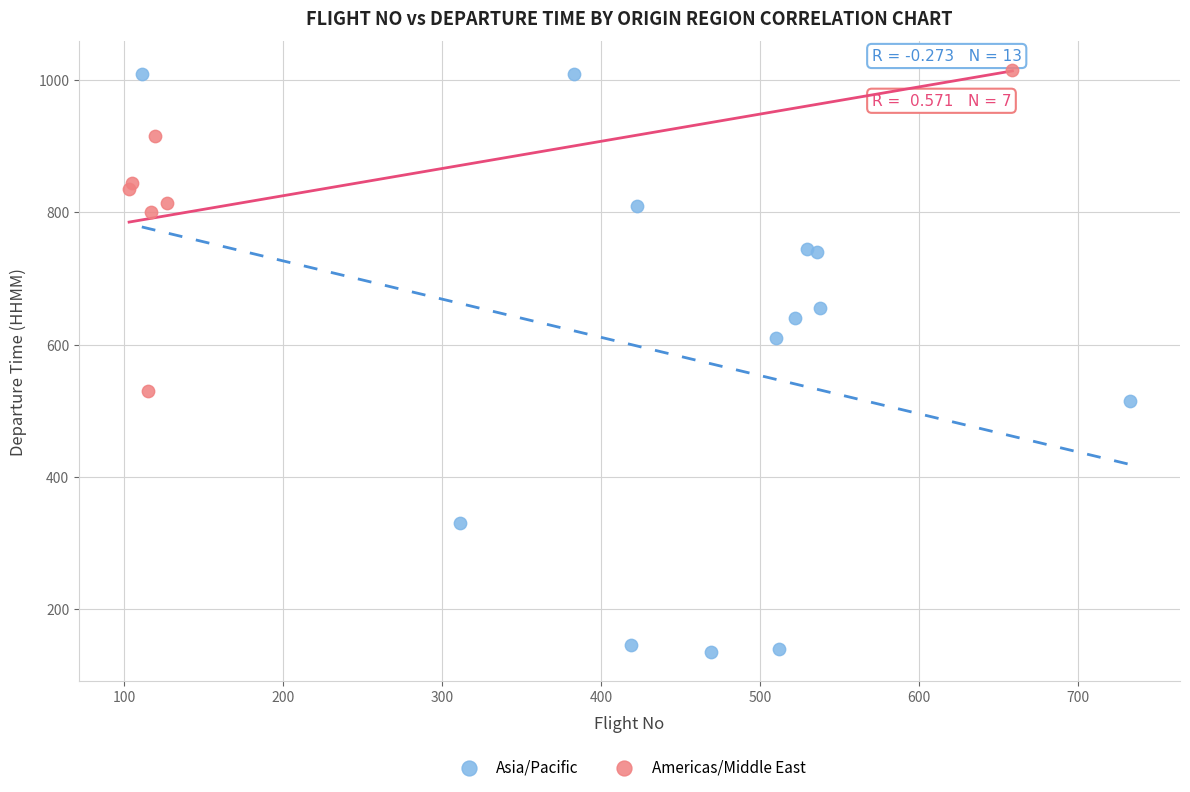

Which series has the largest Y range (max minus min)?

Asia/Pacific